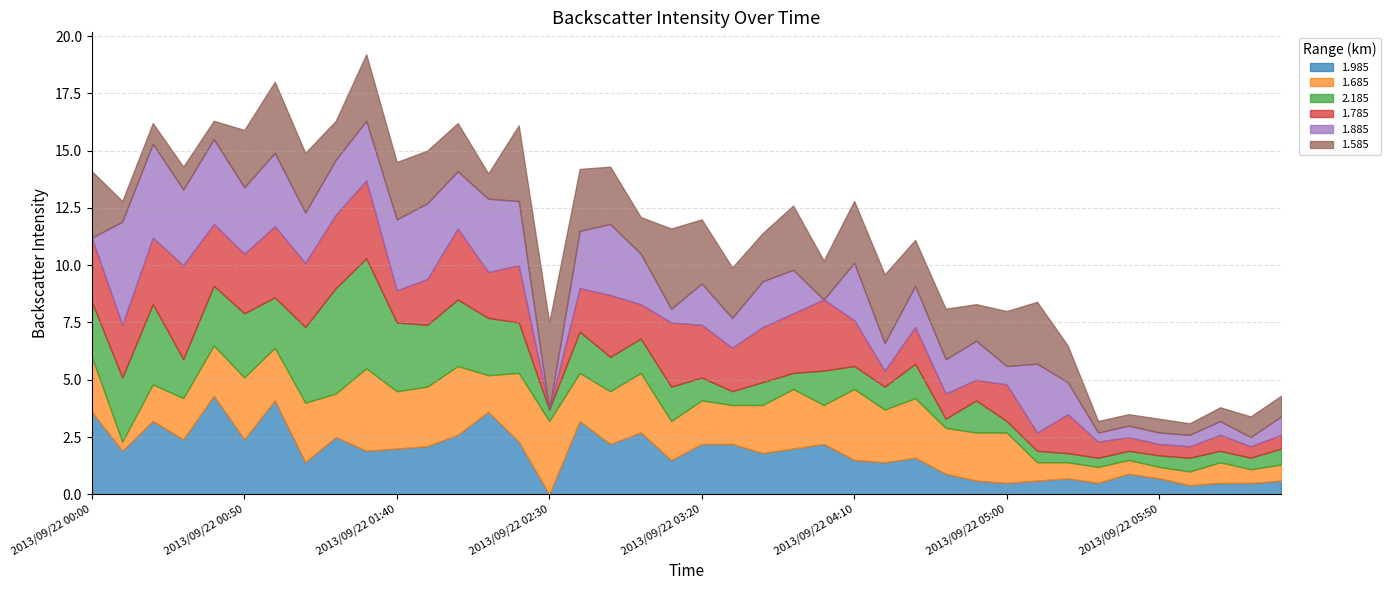

What is the total value across all series at 2013/09/22 06:20?

3.4